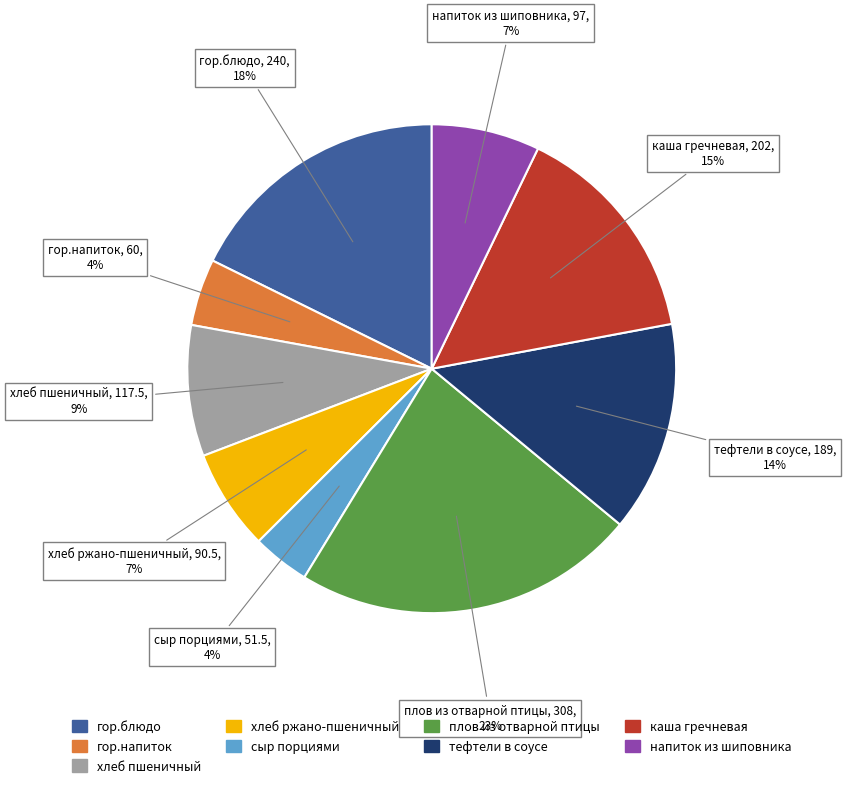

To the nearest percent, what is the average slice percentage?

11%